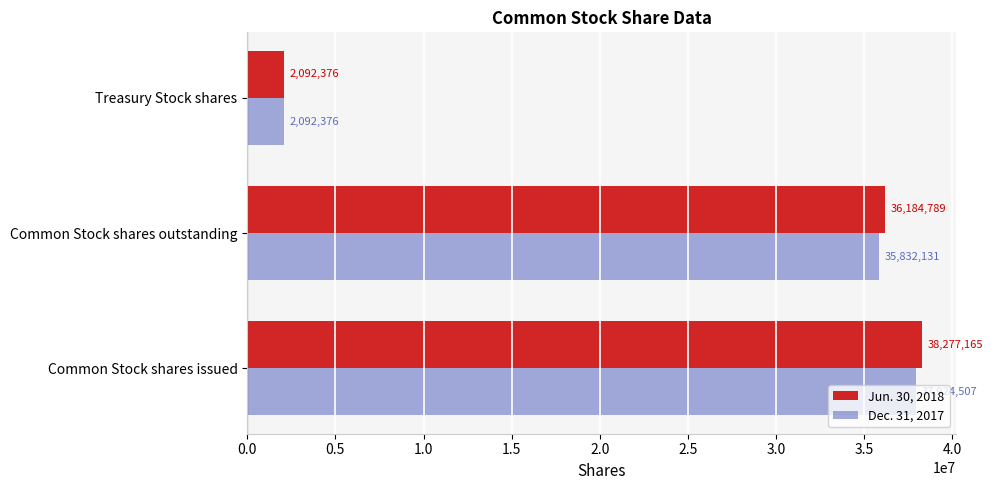

Which series has the largest total across all categories?

Jun. 30, 2018